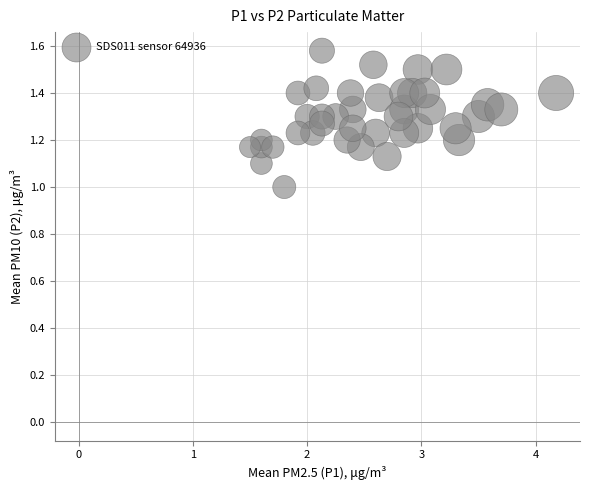

What is the range of Y values (max minus min)?

0.6